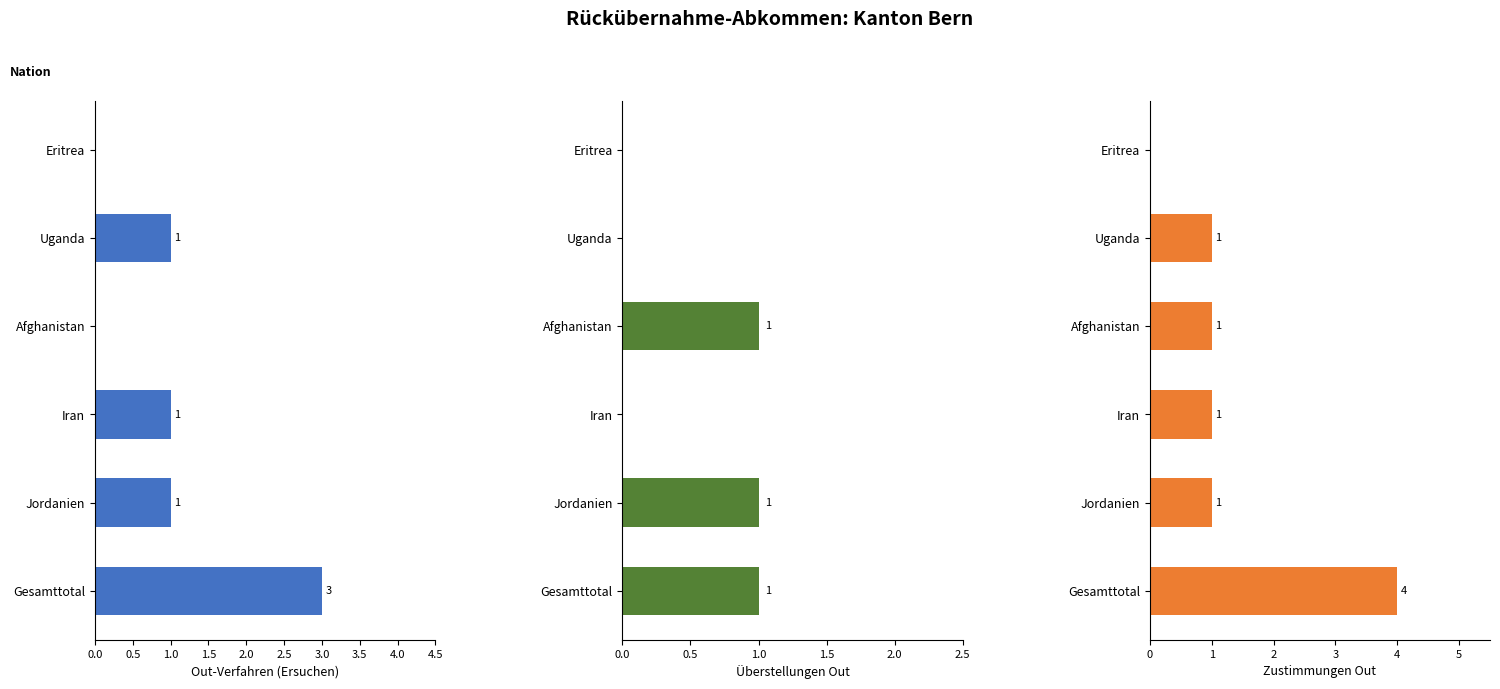

What is the difference between the second highest and minimum values in the Zustimmungen Out series?

1